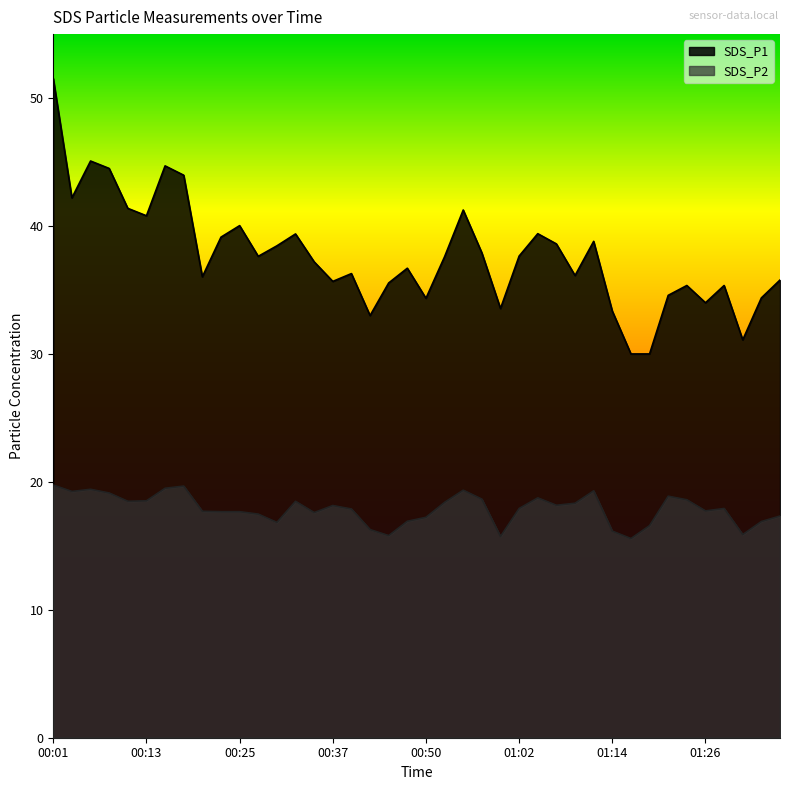

Where is SDS_P2 nearest to the value 17?

00:47